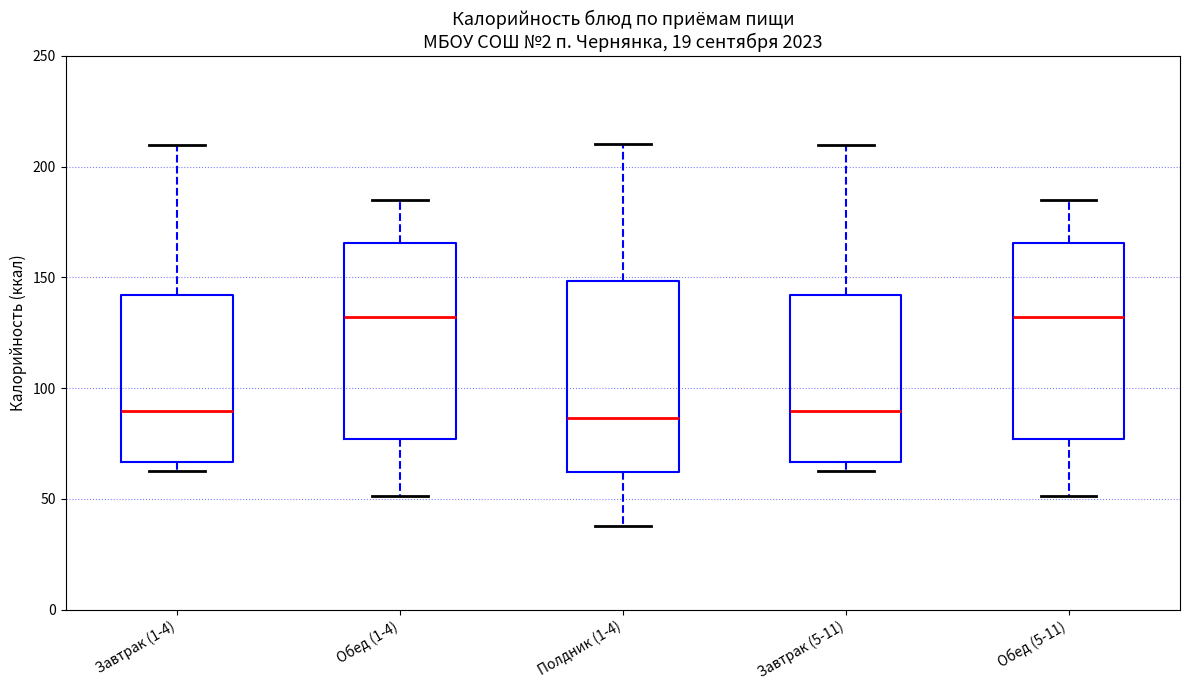

Where is the lower edge of the box for Завтрак (1-4) on the y-axis? The values are not printed on the chart, so give them approximately, as read against the axis.

65